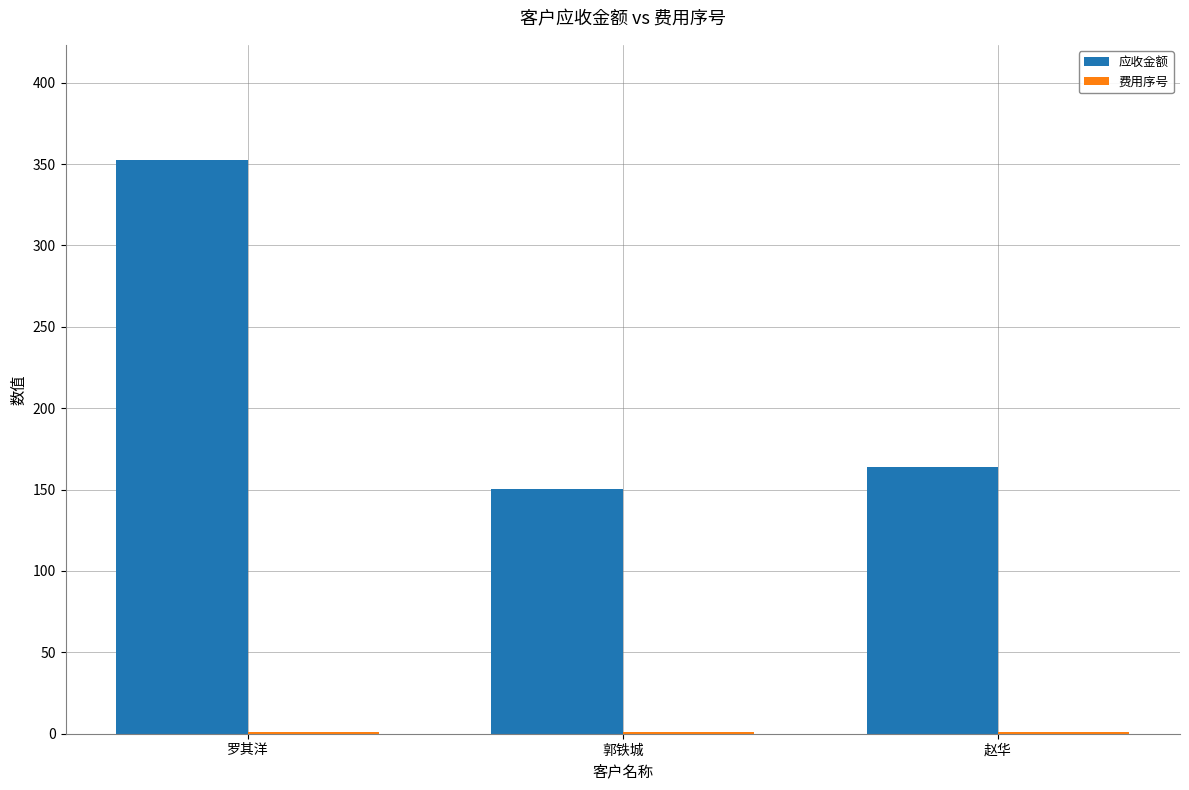

Which series has the widest spread of values?

应收金额